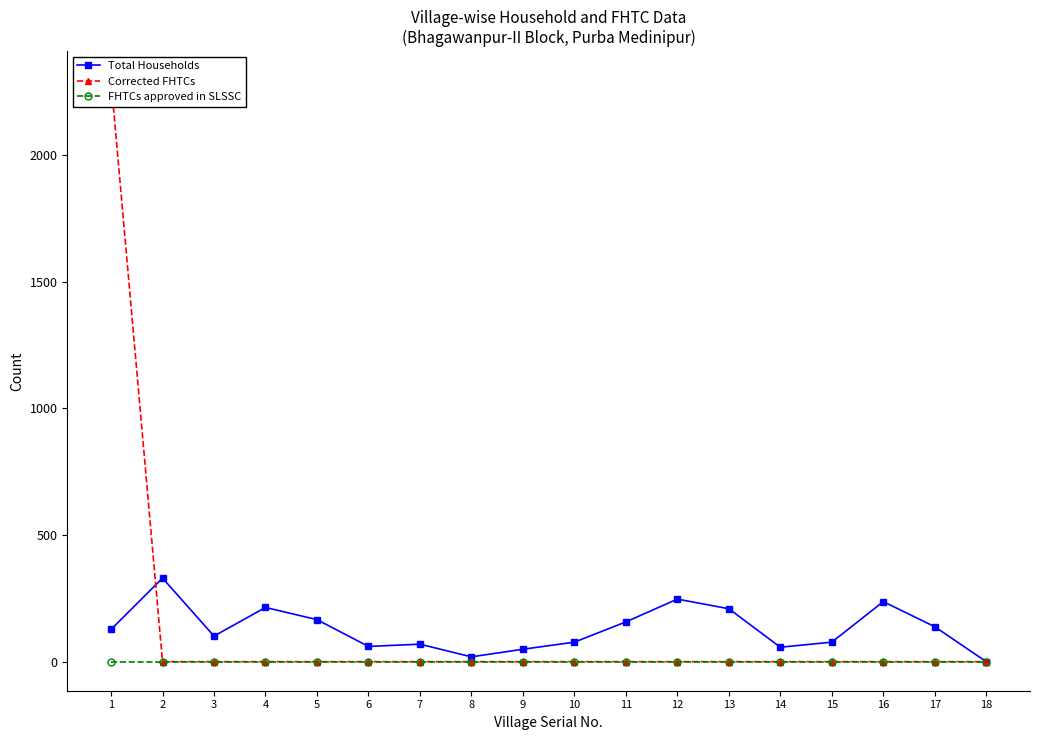

At how many categories does at least one series exceed 1807?

1